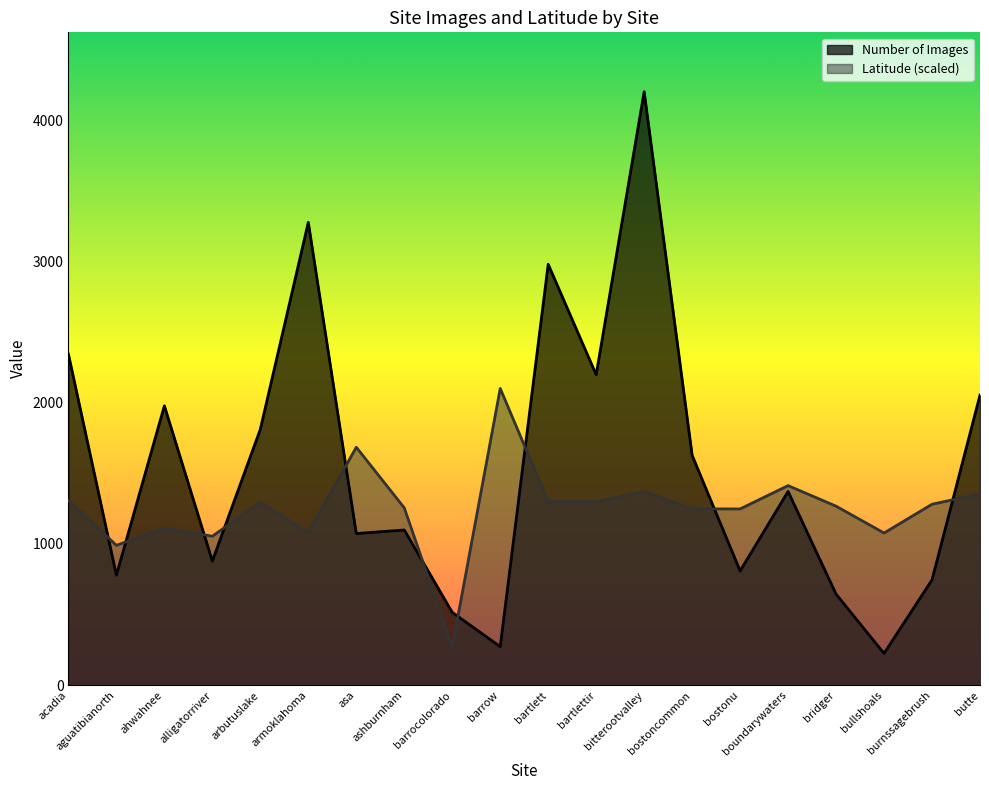

The Latitude series shows 1112.6 at ahwahnee. True or false?

True